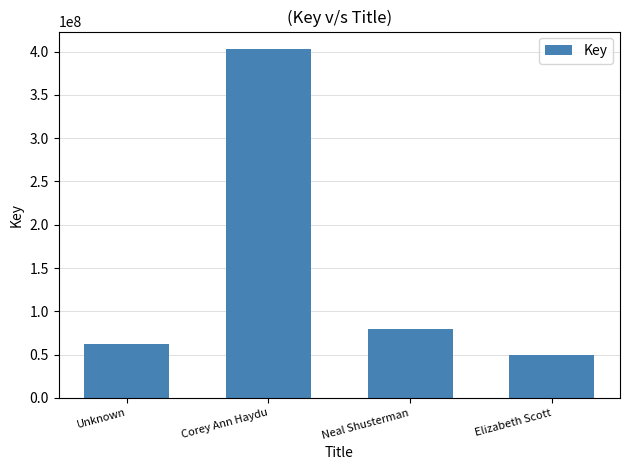

What is the difference between the maximum and second lowest values?

340134994